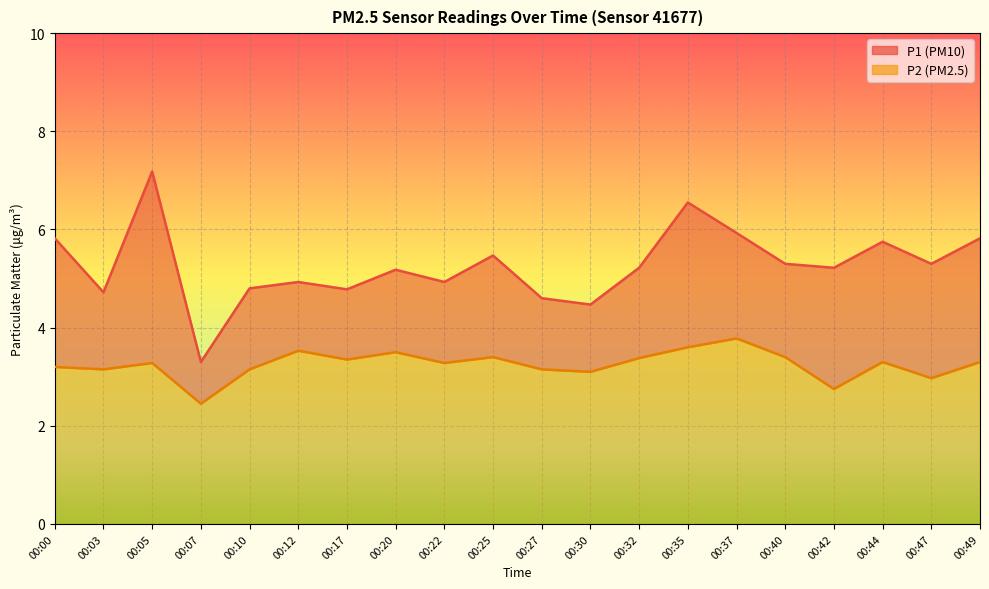

Does the chart display data point markers on the line(s)?

No